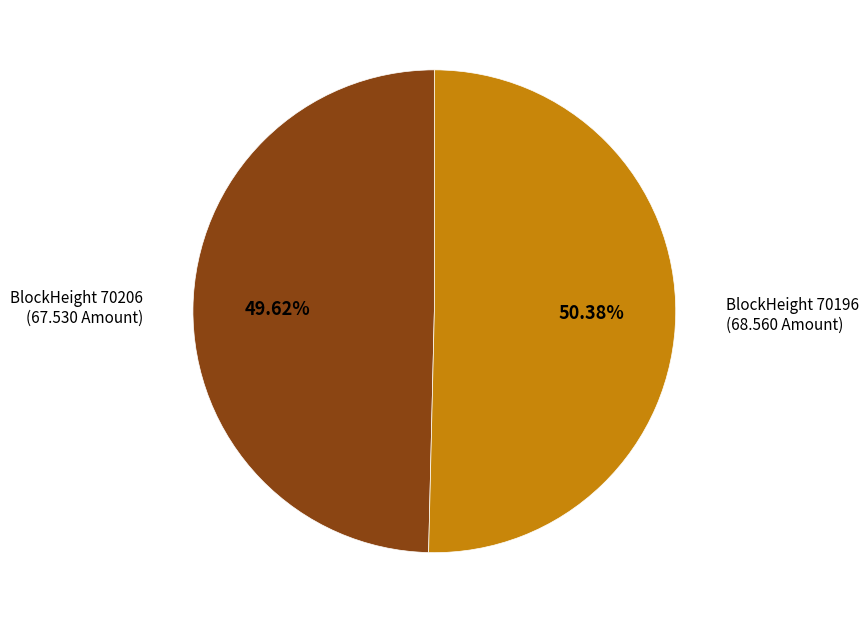

Is there any slice that represents more than half of the pie?

Yes